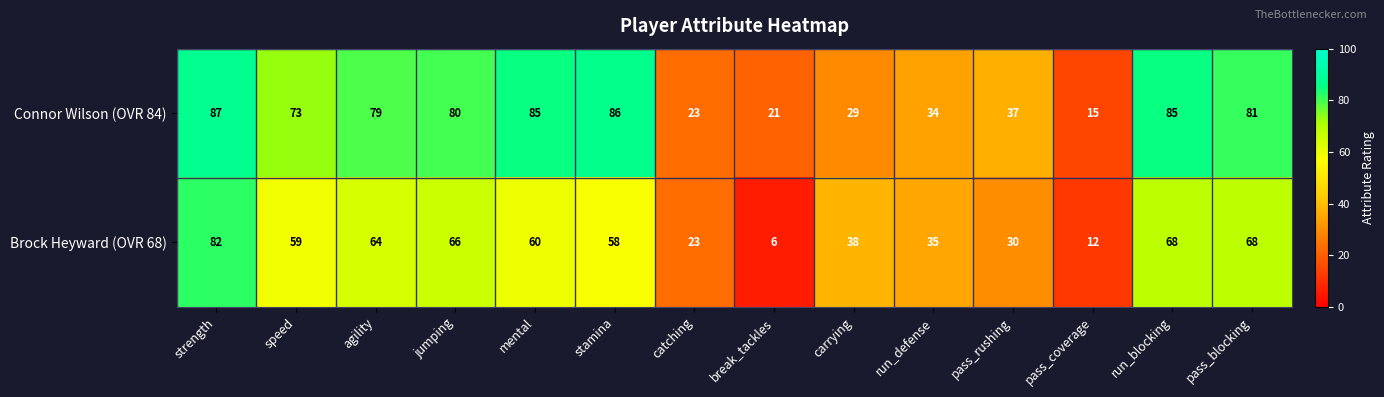

Count the number of categories in the chart.

14